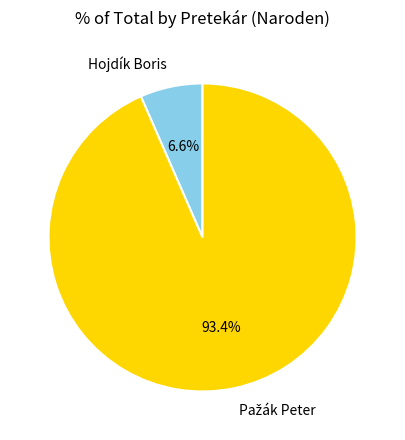

Is there any slice that represents more than half of the pie?

Yes